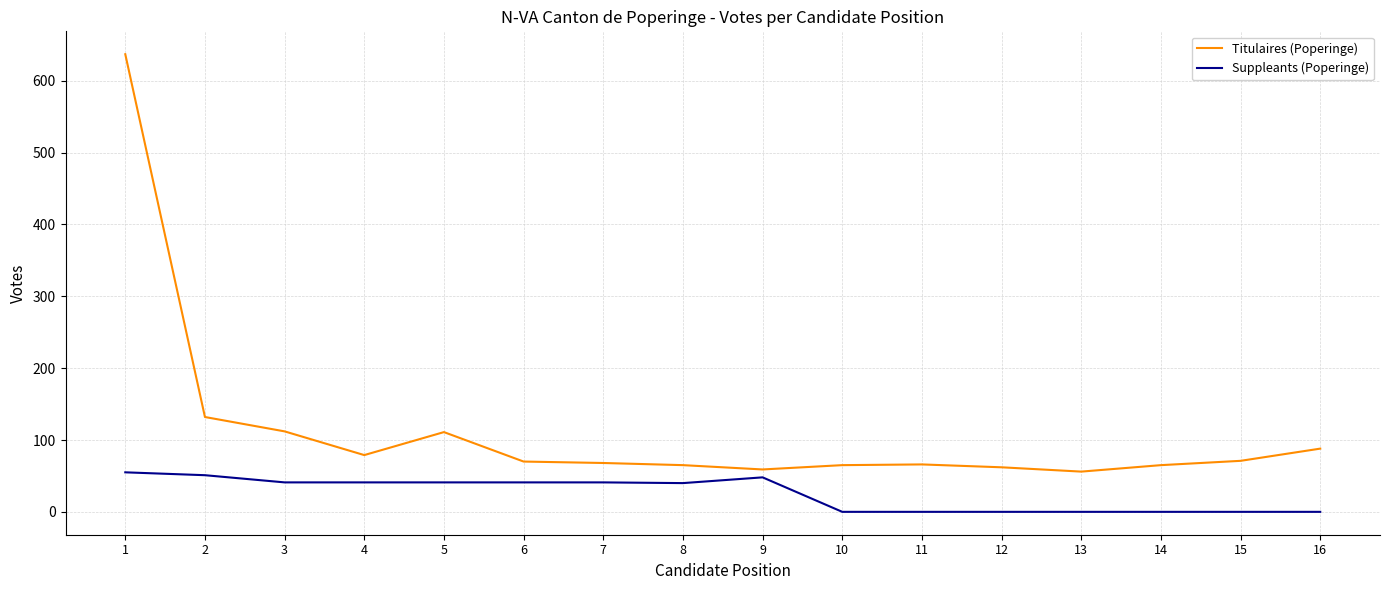

Does the chart have visible grid lines?

Yes